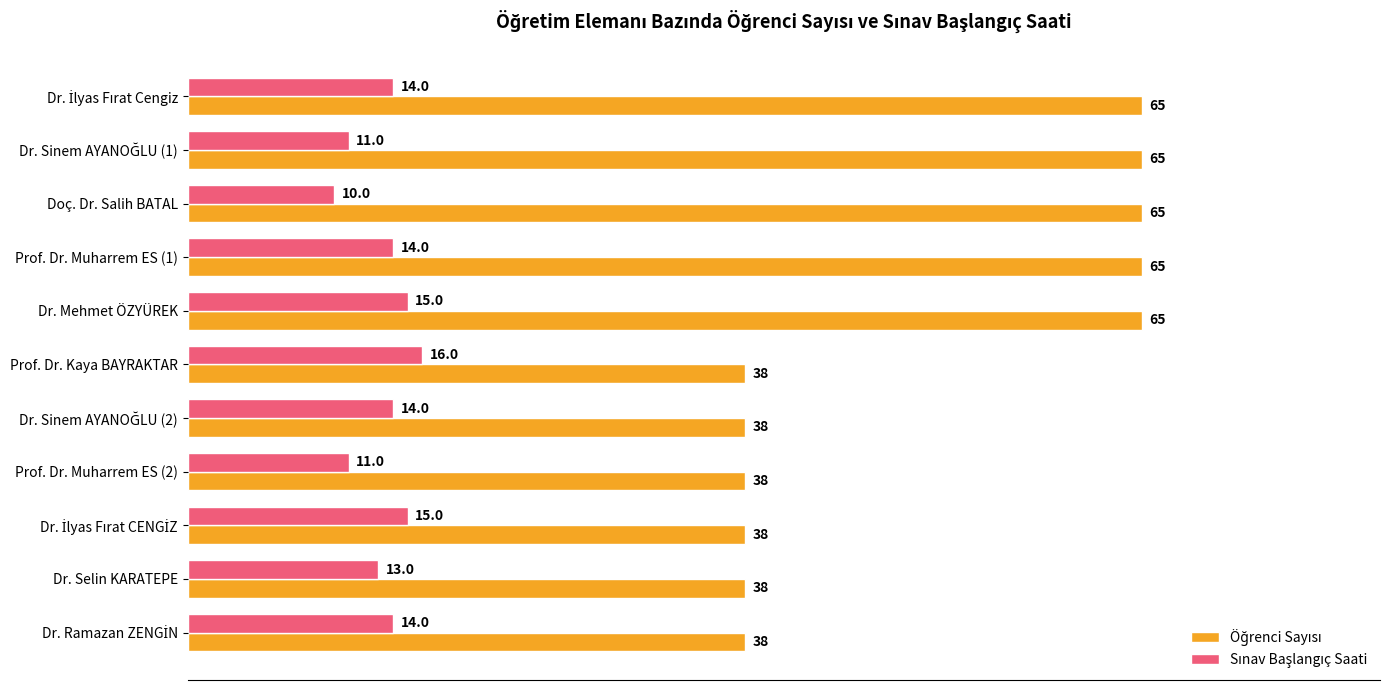

What is the total value across all series at Prof. Dr. Muharrem ES (2)?

49